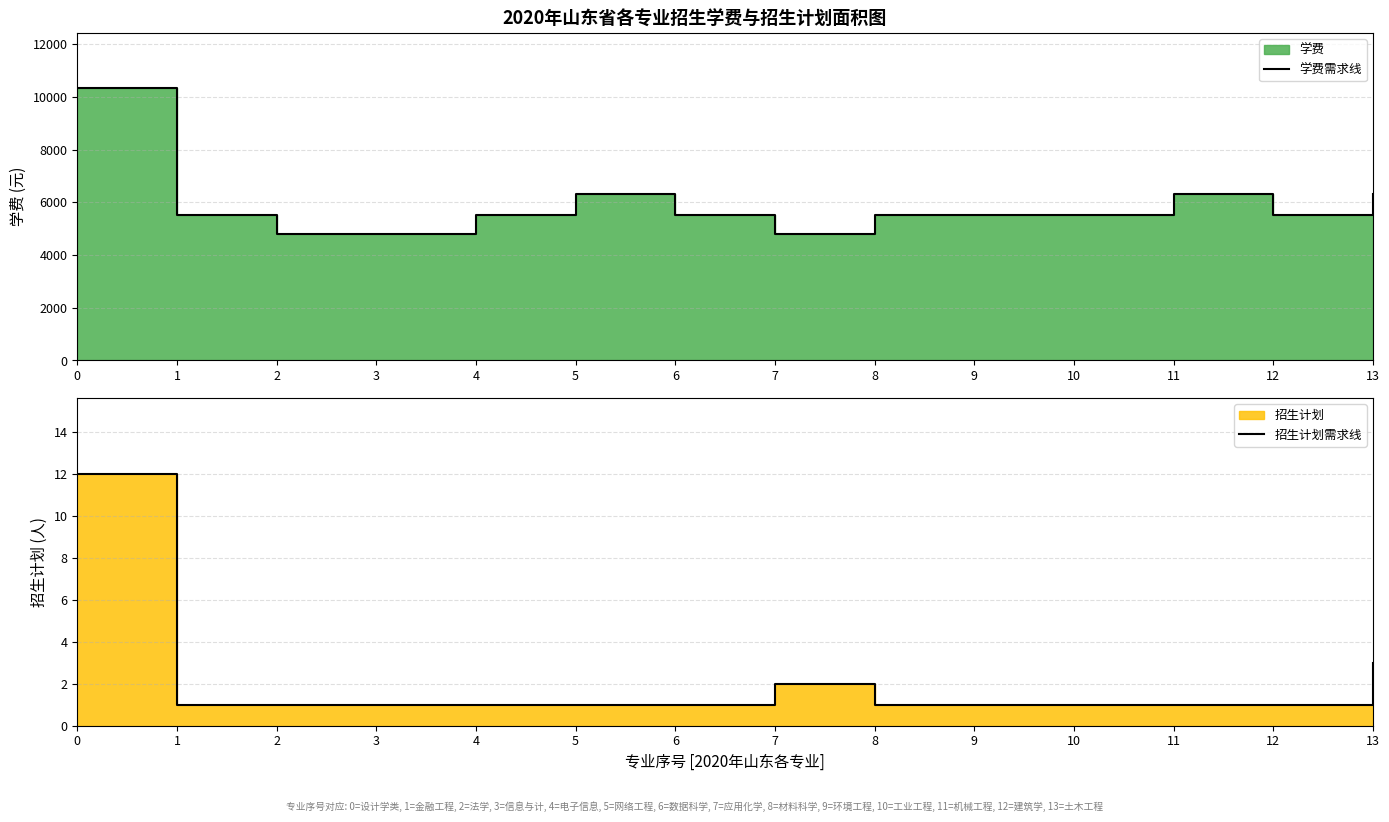

What is the sum of the 学费需求线 values at 2 and 7?

9600